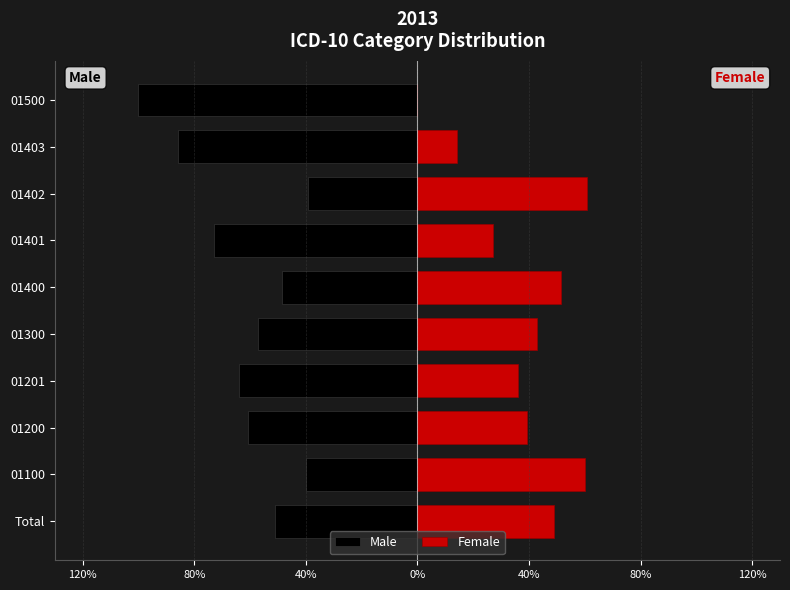

Reading right to left, transcribe all the data shown in this chart.

Male: -100.0	-85.7	-39.3	-72.7	-48.6	-57.0	-64.0	-60.6	-40.0	-51.1
Female: 0.0	14.3	60.7	27.3	51.4	43.0	36.0	39.4	60.0	48.9